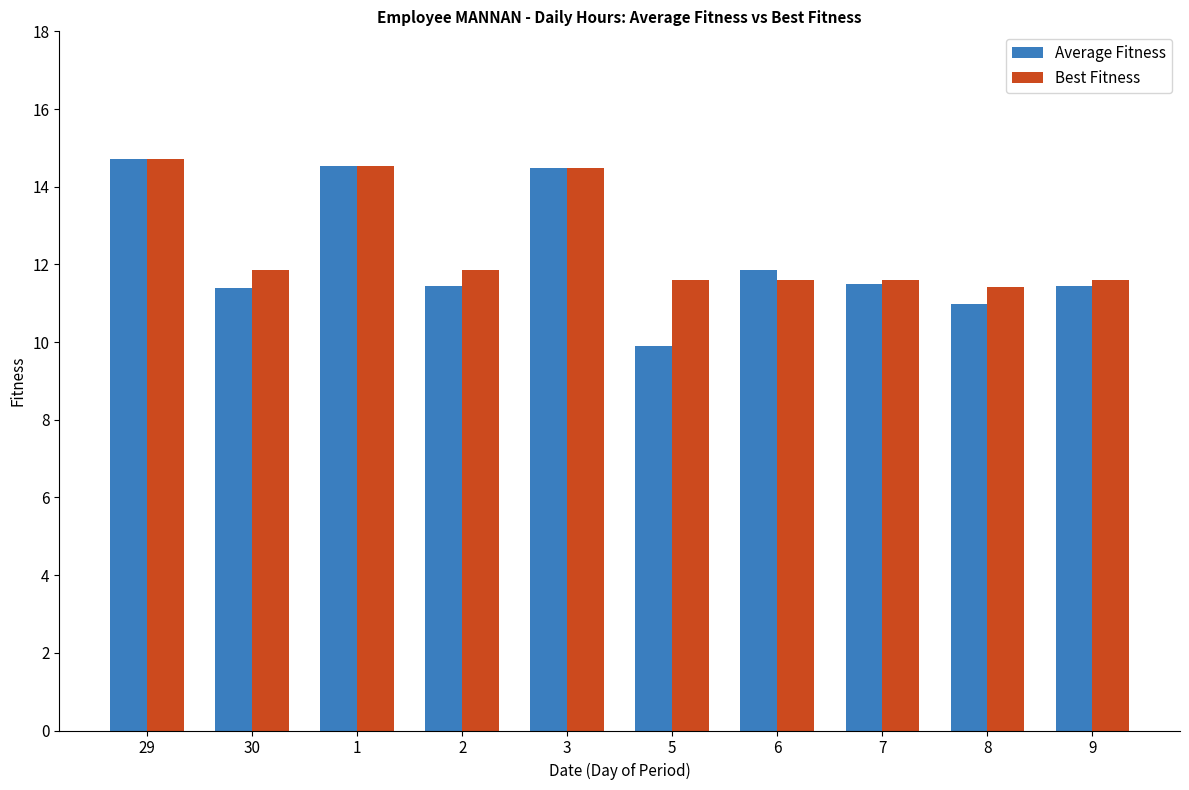

What is the sum of all Best Fitness values?

125.2